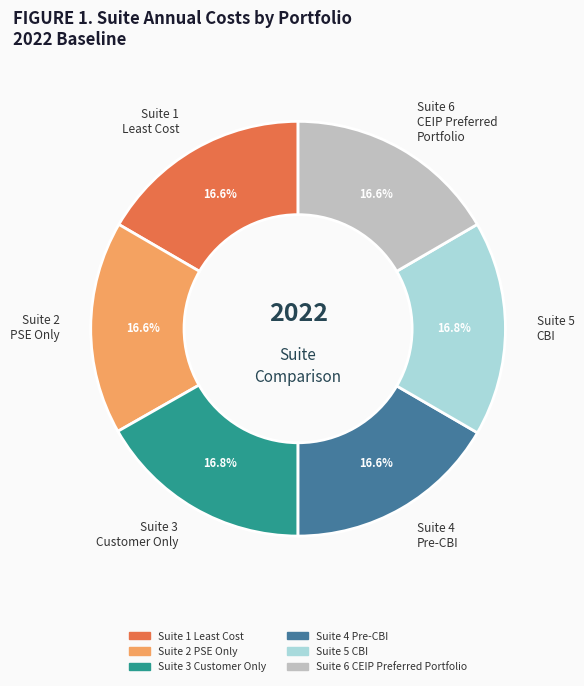

To the nearest percent, what portion does Suite 5 CBI represent?

17%